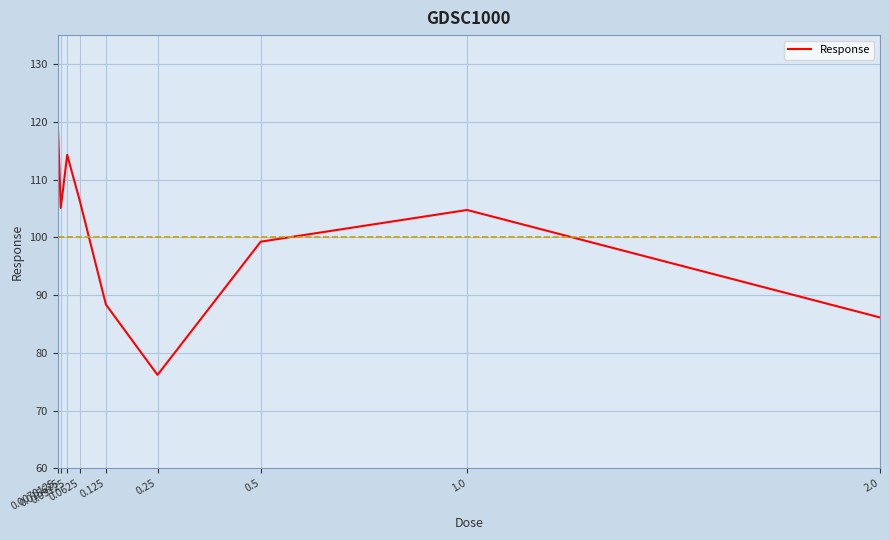

What is the difference between the values at 0.5 and 0.0625?

6.9